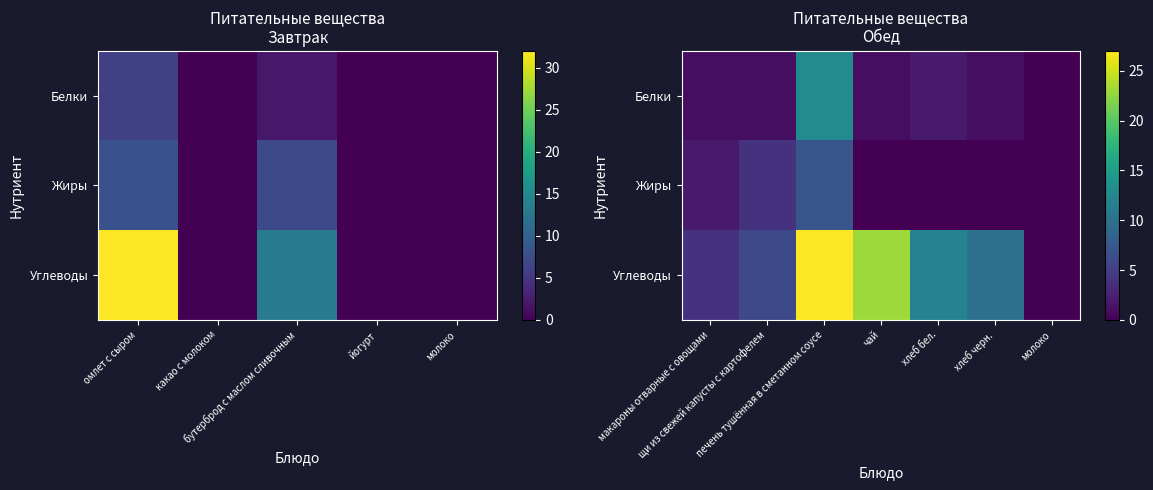

Which series has the widest spread of values?

Углеводы